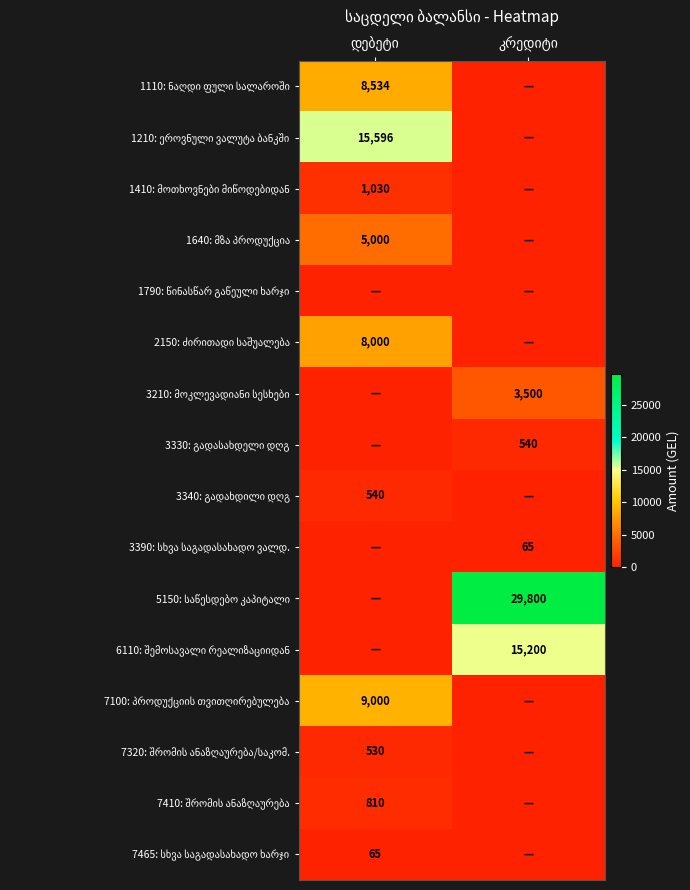

How many distinct data groups are displayed?

16